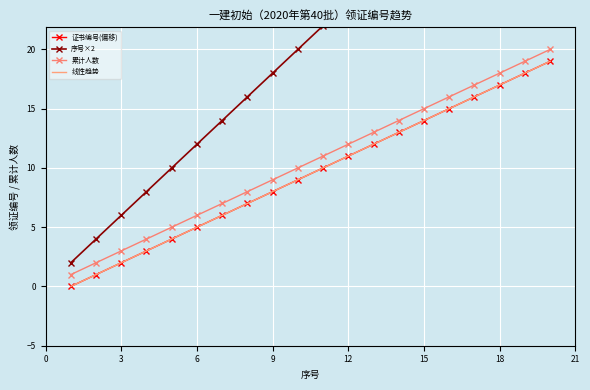

What are all the series names shown in the legend?

证书编号(偏移), 序号×2, 累计人数, 线性趋势